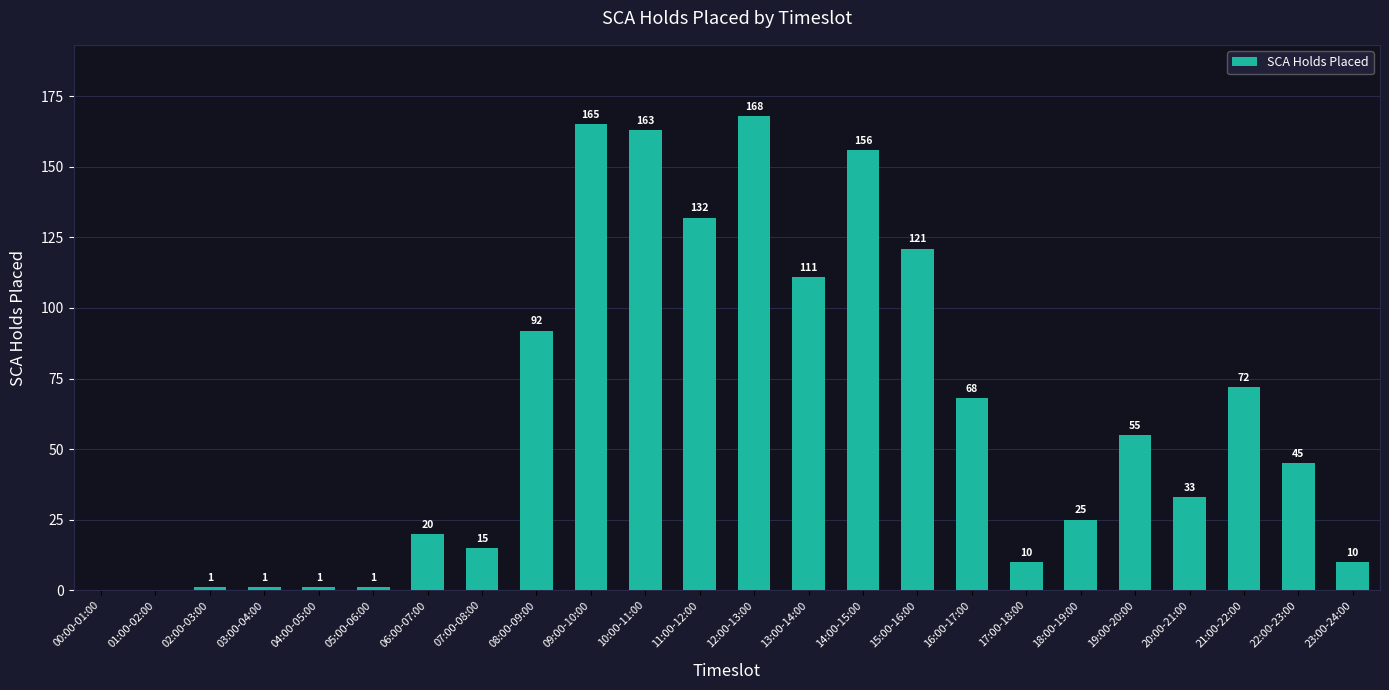

What is the change in value from 02:00-03:00 to 19:00-20:00?

+54